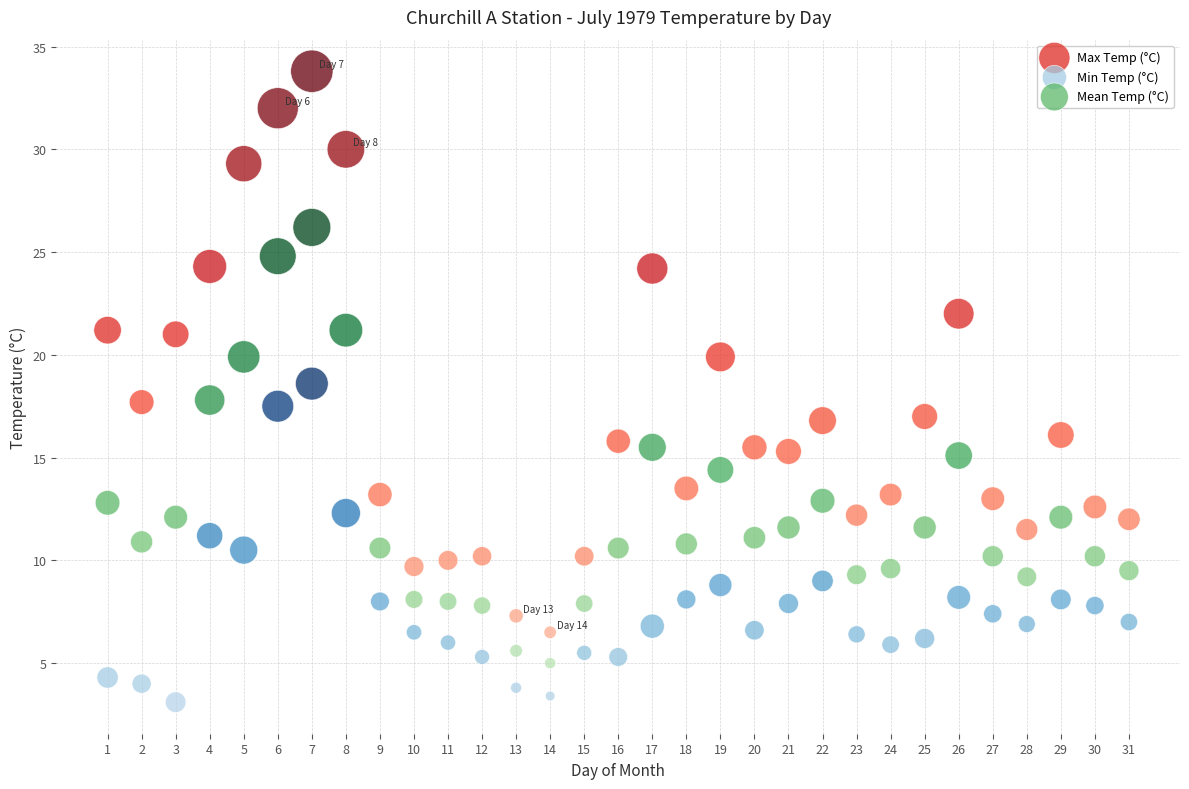

Which series has the widest spread of Y values?

Max Temp (°C)